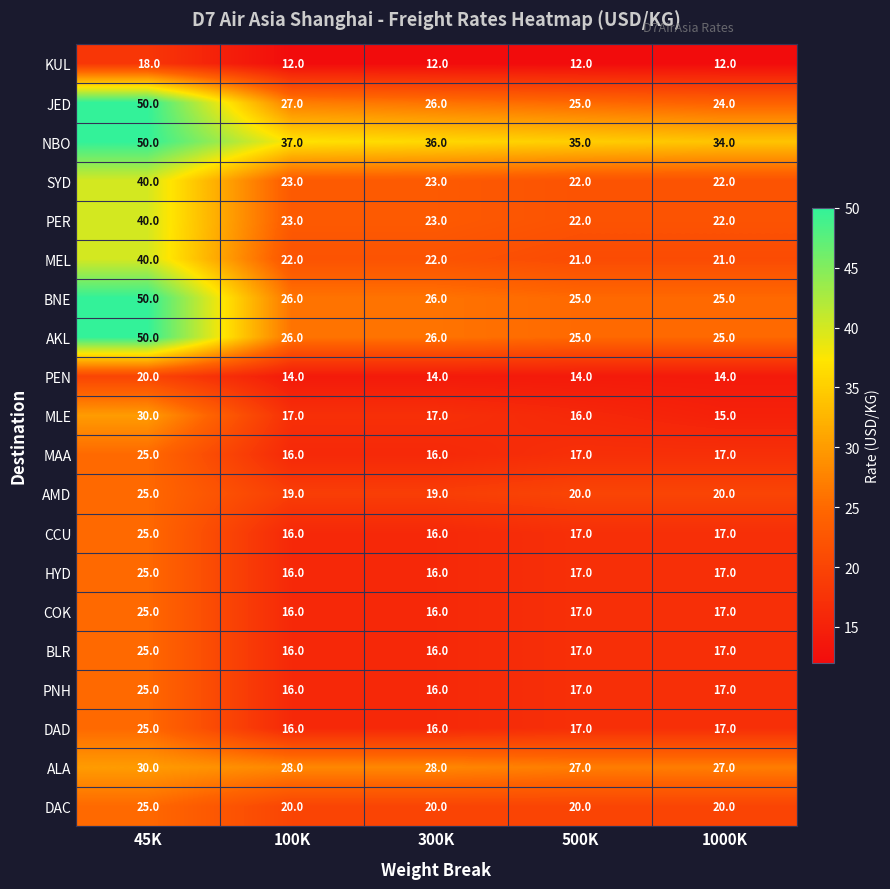

What is the total value across all series at 45K?

643